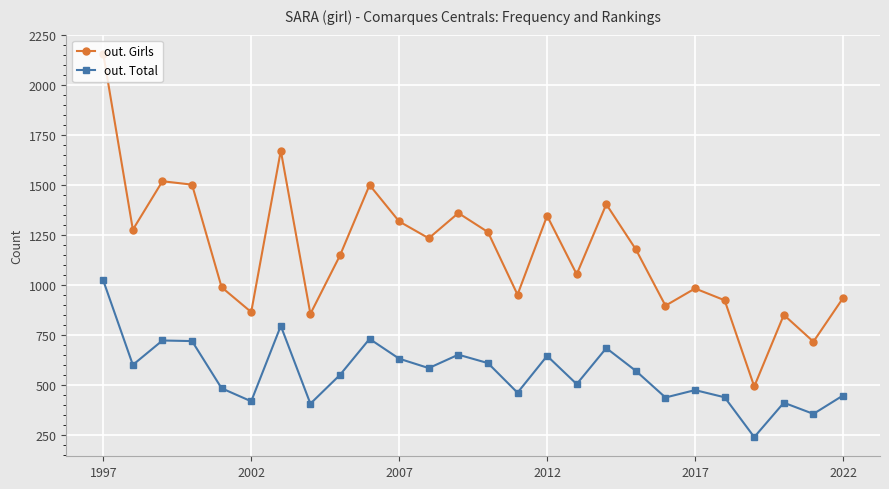

What is the smallest value displayed?

241